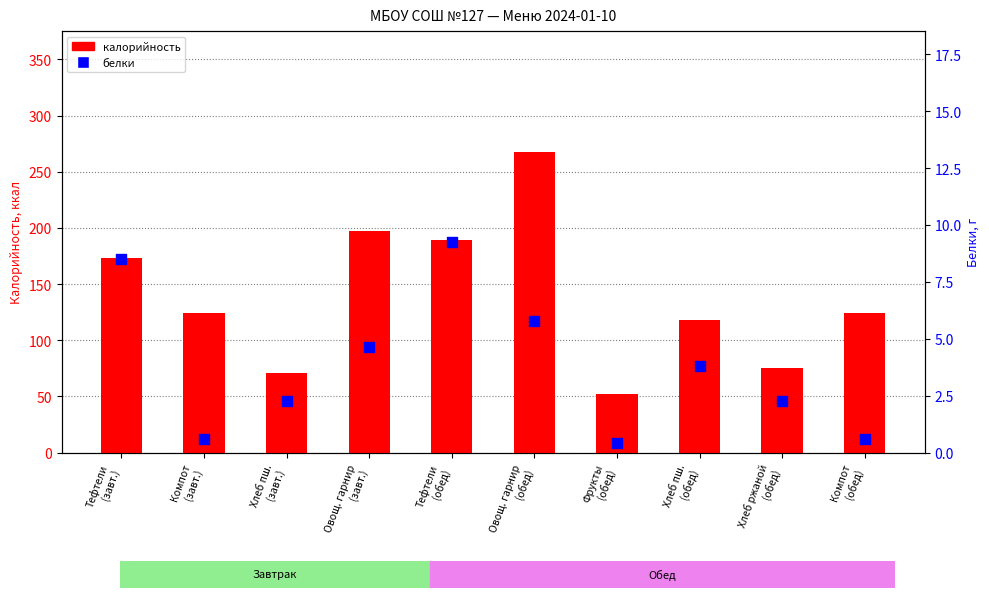

Which series contains the lowest Y value?

белки